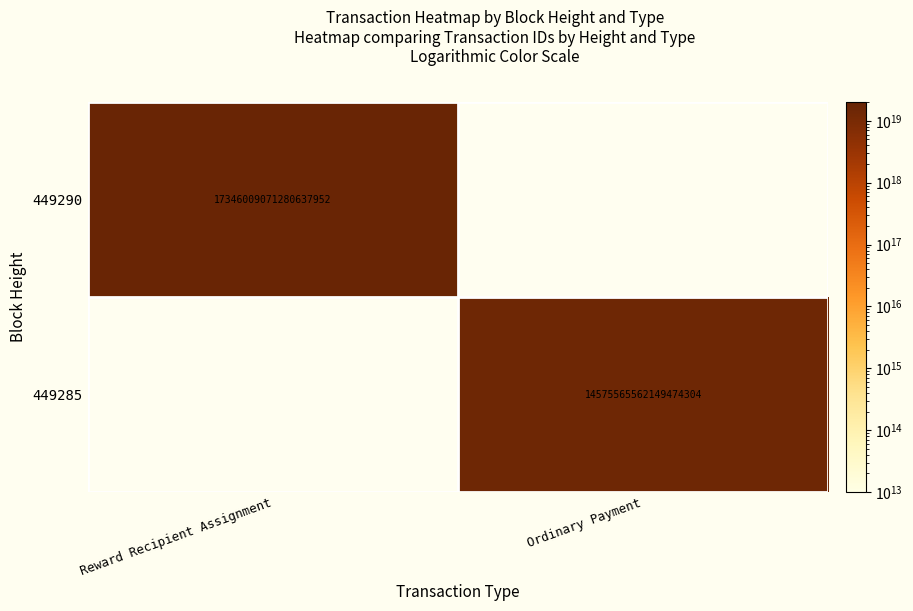

The value of 449290 at Reward Recipient Assignment is 17346009071280637952. True or false?

True